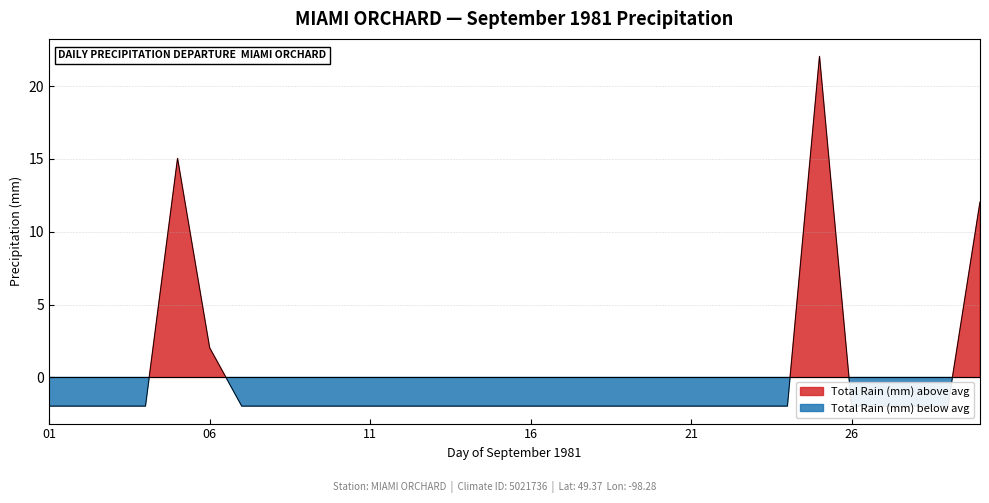

Between 1981-09-20 and 1981-09-11, which is larger?

1981-09-20